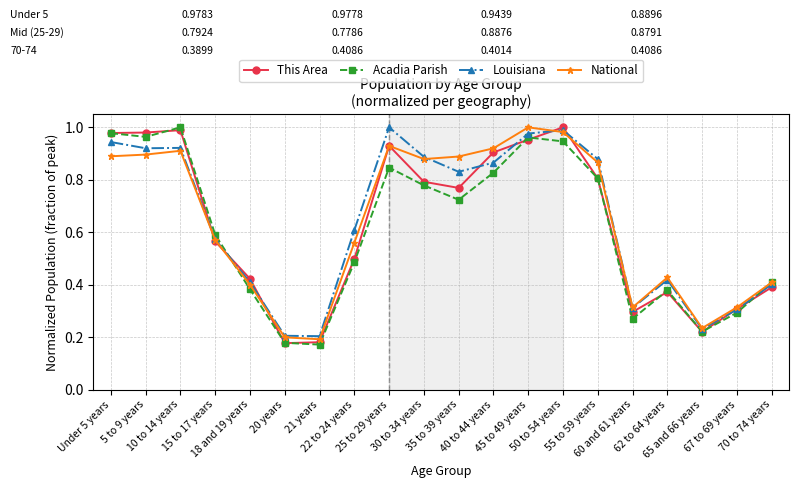

At how many categories does at least one series exceed 0?

20